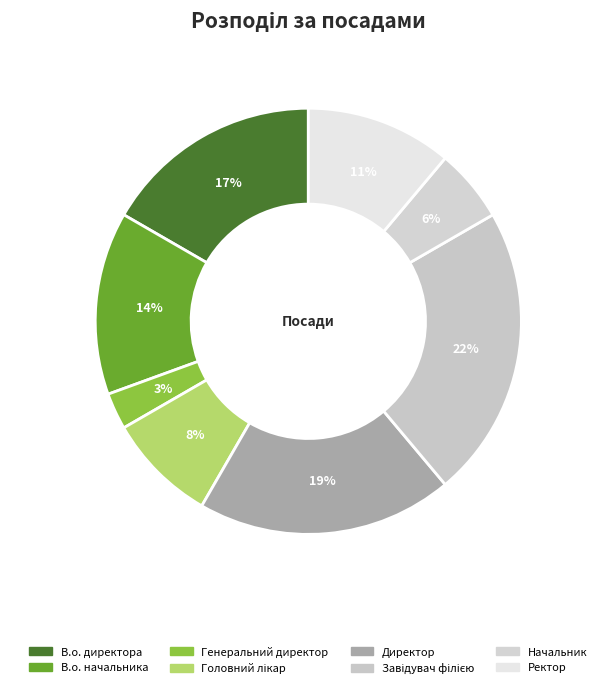

What is the smallest slice in the pie chart?

Генеральний директор